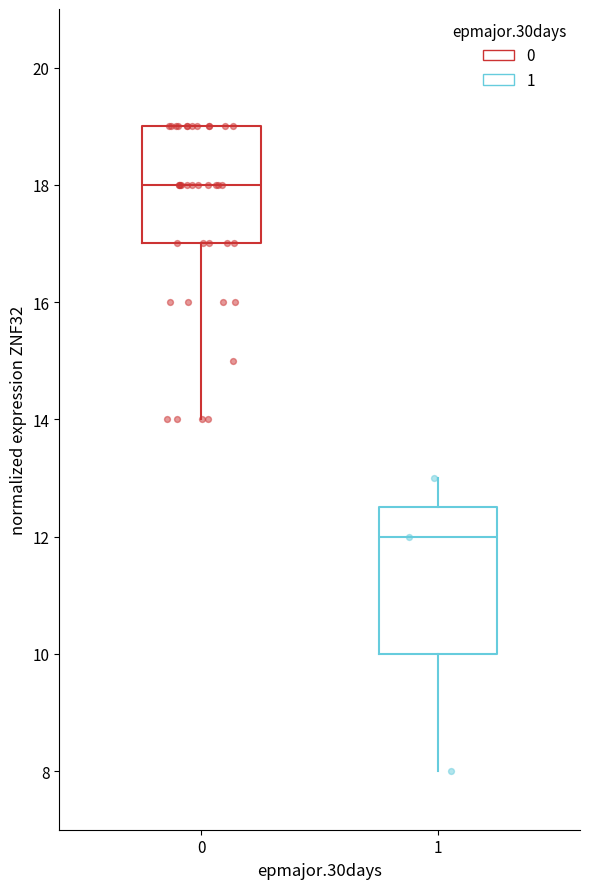

Which box's median line is the highest?

0